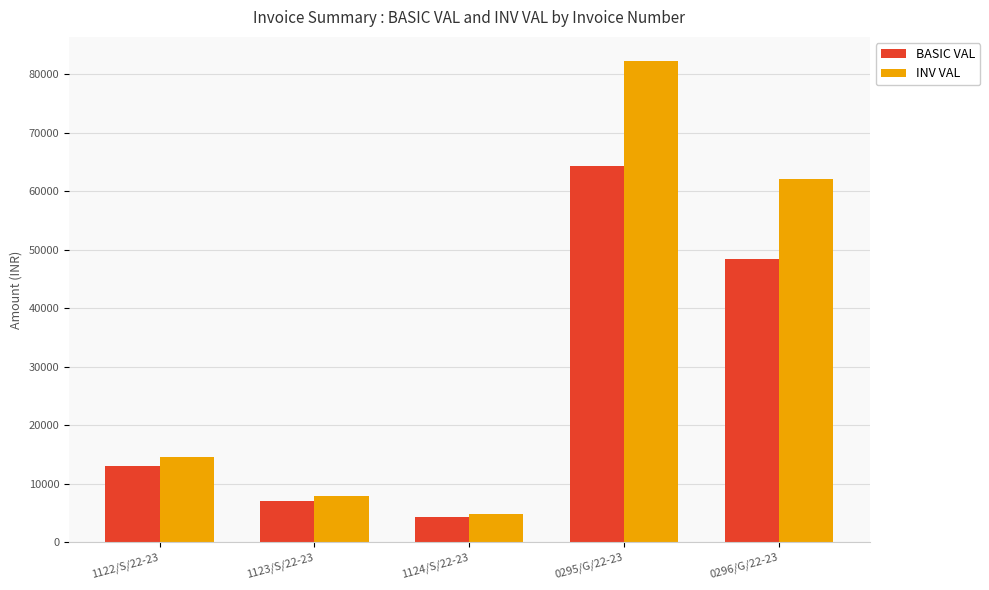

What is the value of the BASIC VAL bar at the 4th from the left?

64312.0